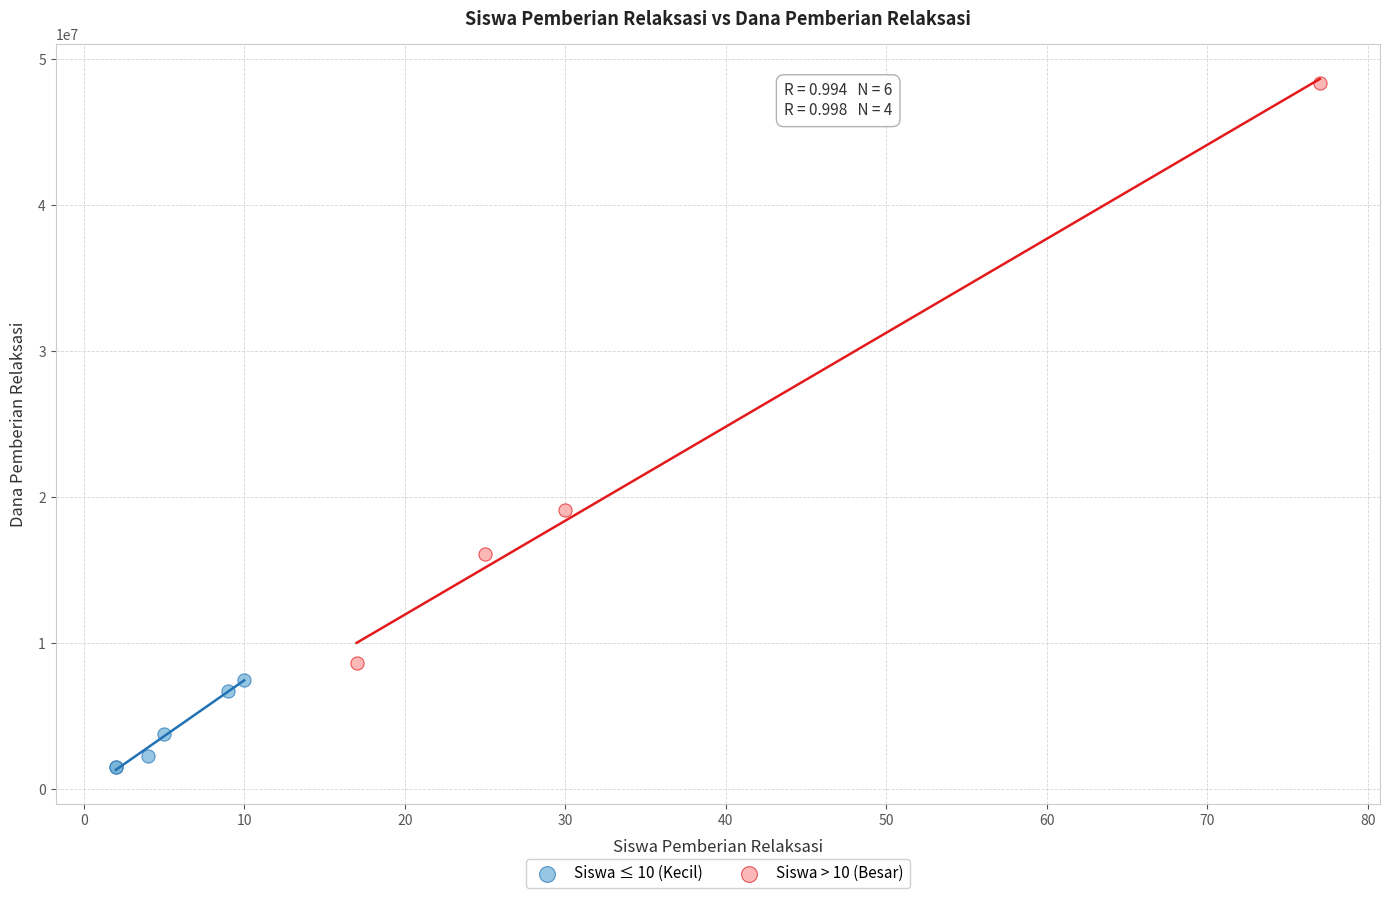

Which series has the largest Y range (max minus min)?

Siswa > 10 (Besar)